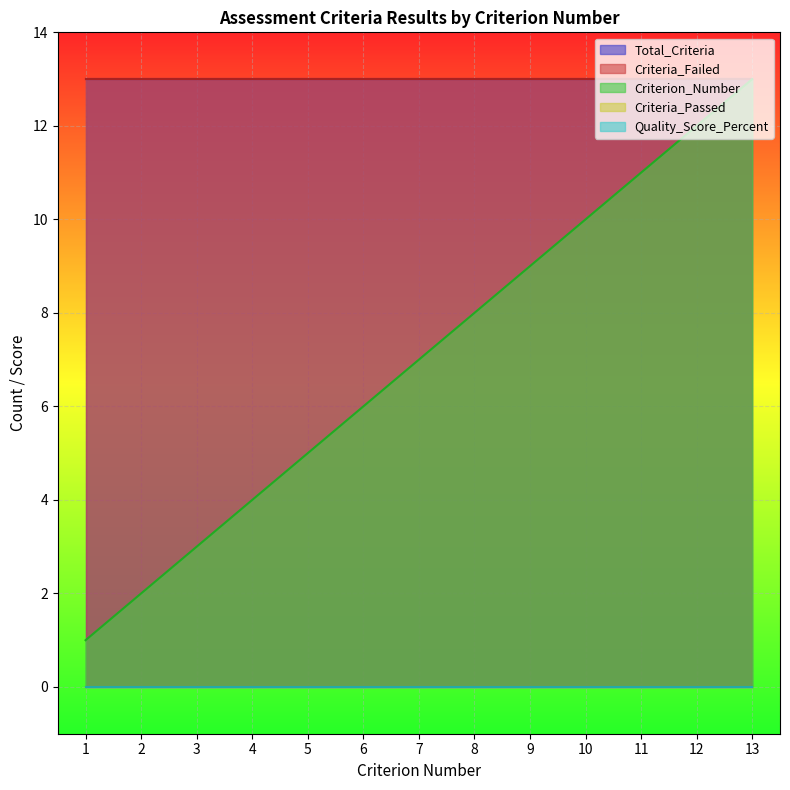

Which category has the highest value in the Criteria_Failed series?

1